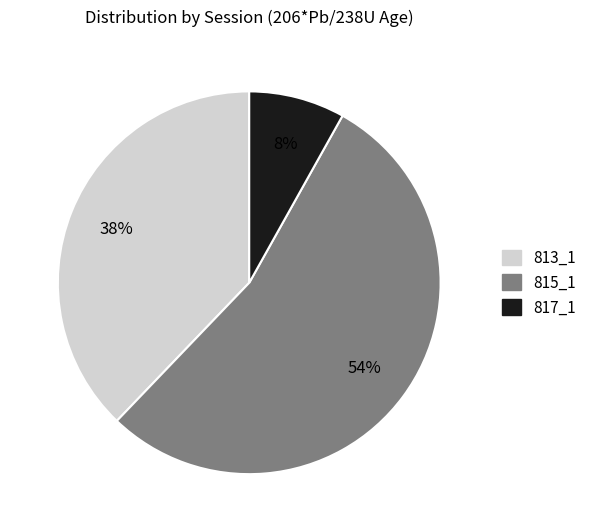

Is 817_1 the majority of the pie?

No